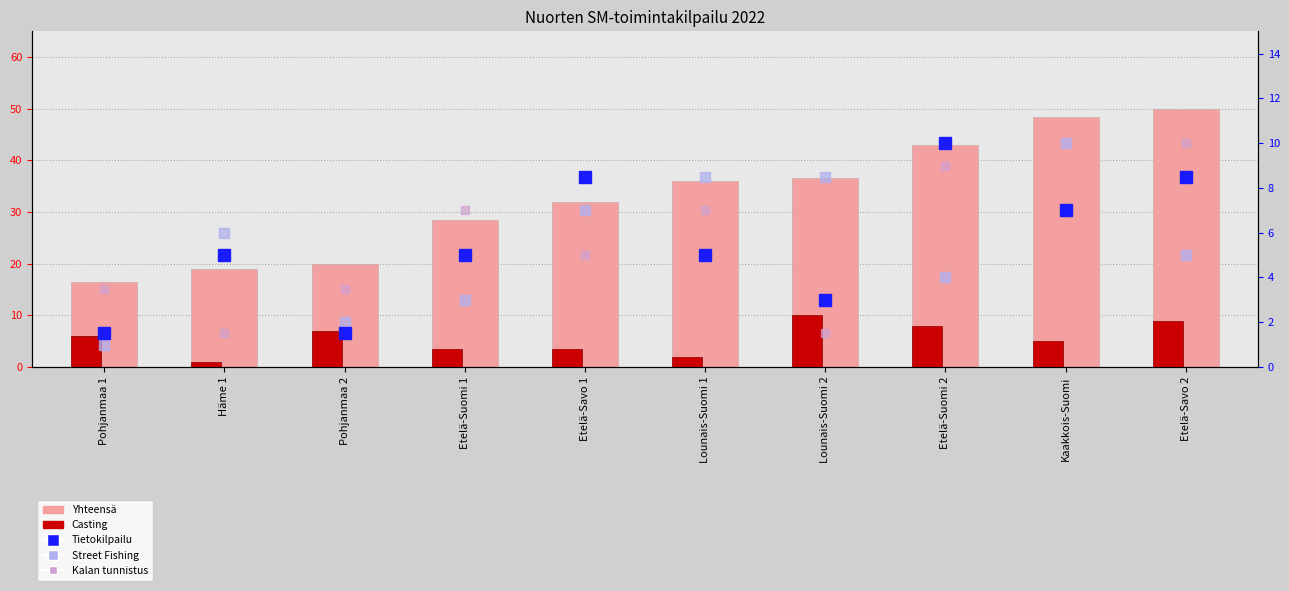

Reading left to right, list all the values displayed in this chart.

Yhteensä: 16.5	19.0	20.0	28.5	32.0	36.0	36.5	43.0	48.5	50.0
Casting: 6.0	1.0	7.0	3.5	3.5	2.0	10.0	8.0	5.0	9.0
Tietokilpailu: 1.5	5.0	1.5	5.0	8.5	5.0	3.0	10.0	7.0	8.5
Street Fishing: 1.0	6.0	2.0	3.0	7.0	8.5	8.5	4.0	10.0	5.0
Kalan tunnistus: 3.5	1.5	3.5	7.0	5.0	7.0	1.5	9.0	7.0	10.0